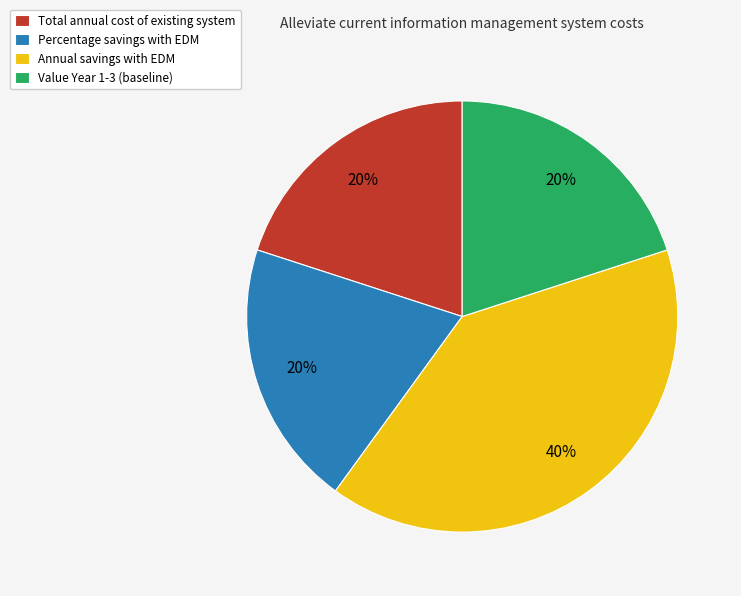

Which category has the biggest portion of the pie?

Annual savings with EDM